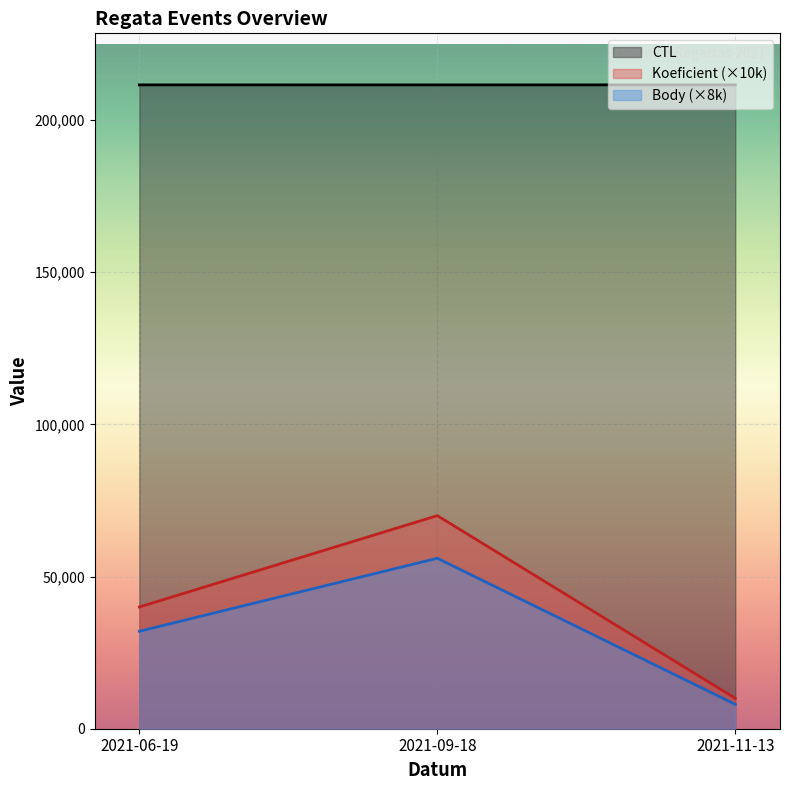

Reading right to left, list all the values displayed in this chart.

CTL: 2021-11-13=211514	2021-09-18=211511	2021-06-19=211504
Koeficient: 2021-11-13=10000	2021-09-18=70000	2021-06-19=40000
Body: 2021-11-13=8000	2021-09-18=56000	2021-06-19=32000